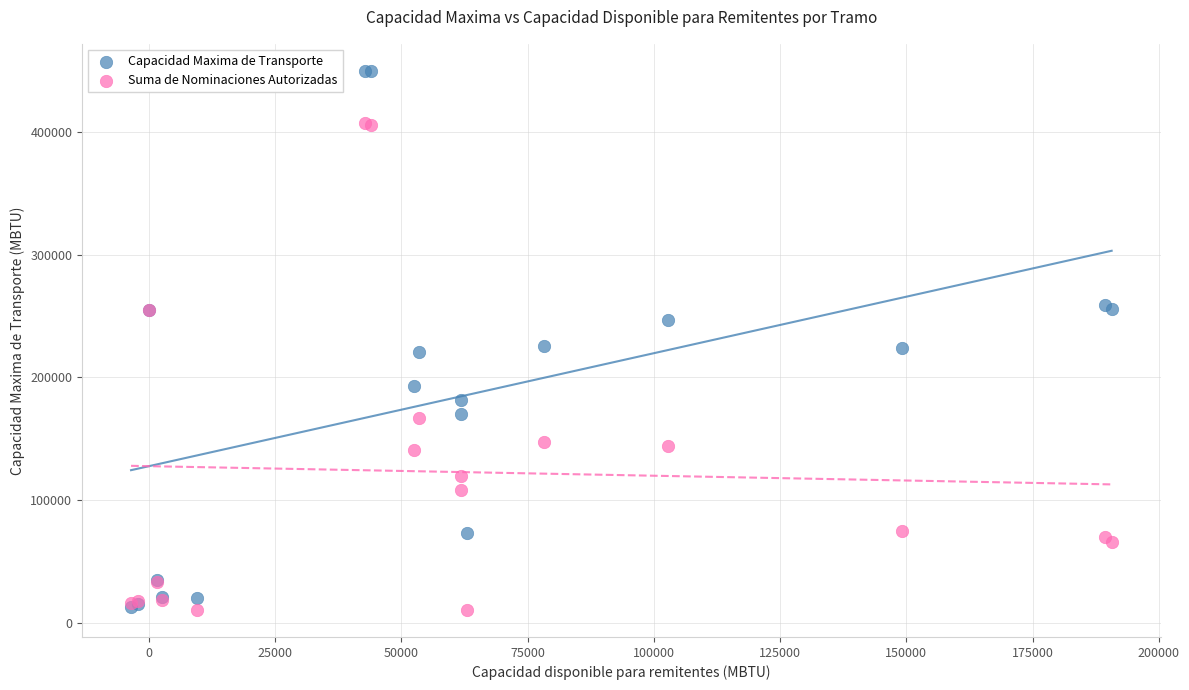

What are all the series names shown in the legend?

Capacidad Maxima de Transporte, Suma de Nominaciones Autorizadas